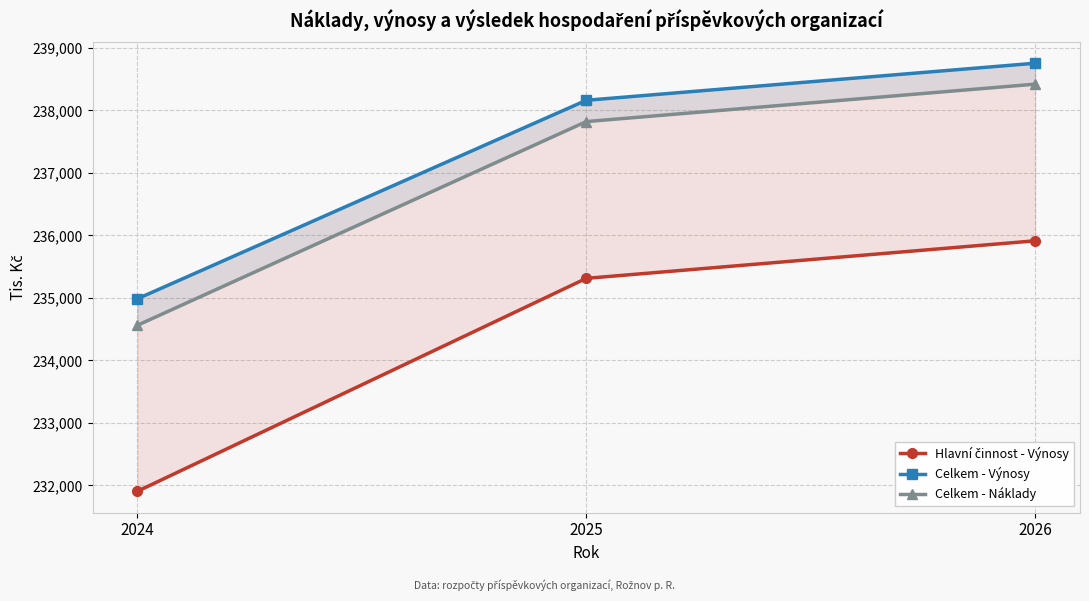

Rank the categories by Celkem - Náklady value from highest to lowest.

2026, 2025, 2024